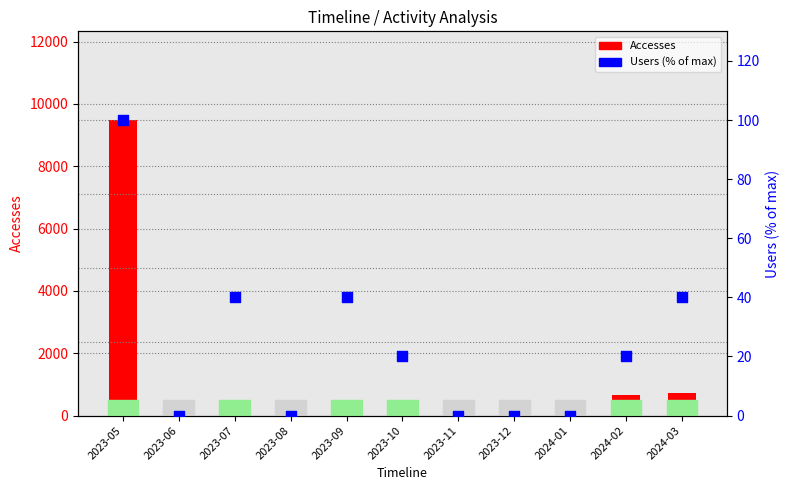

Which series reaches the minimum Y coordinate?

Accesses